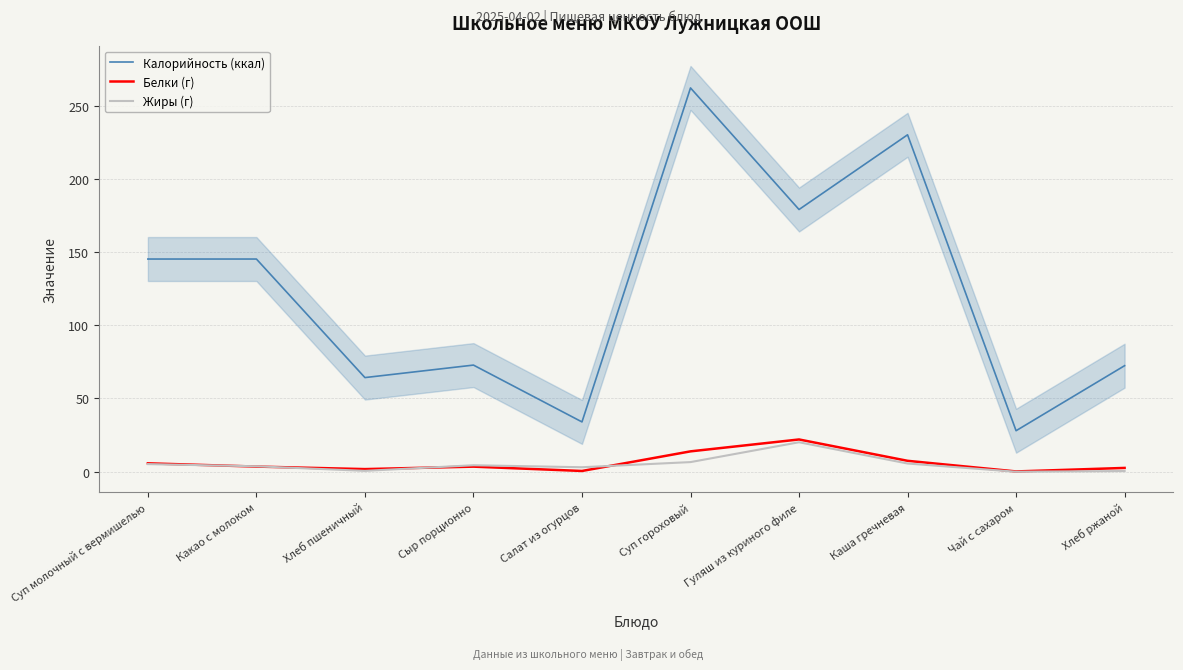

What is the value of the Белки (г) point at the 5th from the left?

0.5